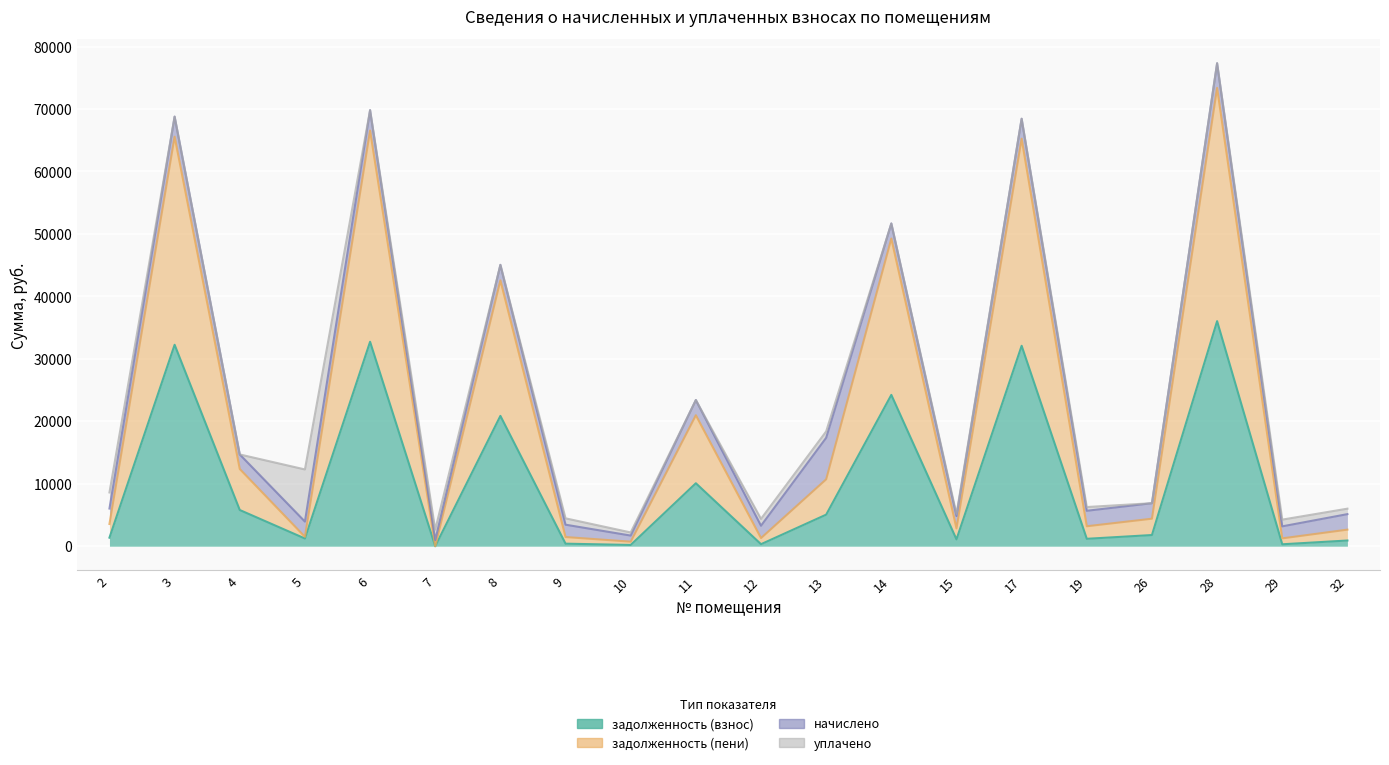

In задолженность (пени), how many points are higher than both neighbors (excluding endpoints)?

7